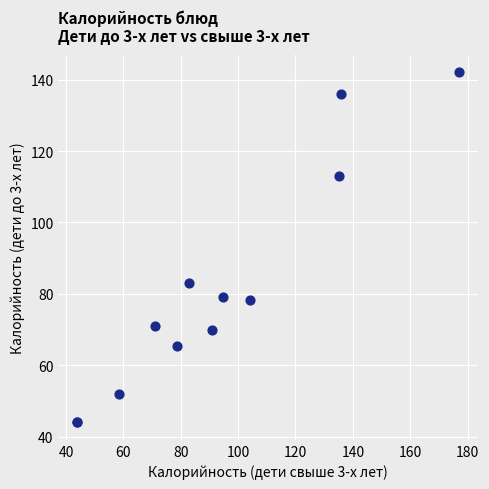

What Y value in the scatter plot is closest to 93?

83.0